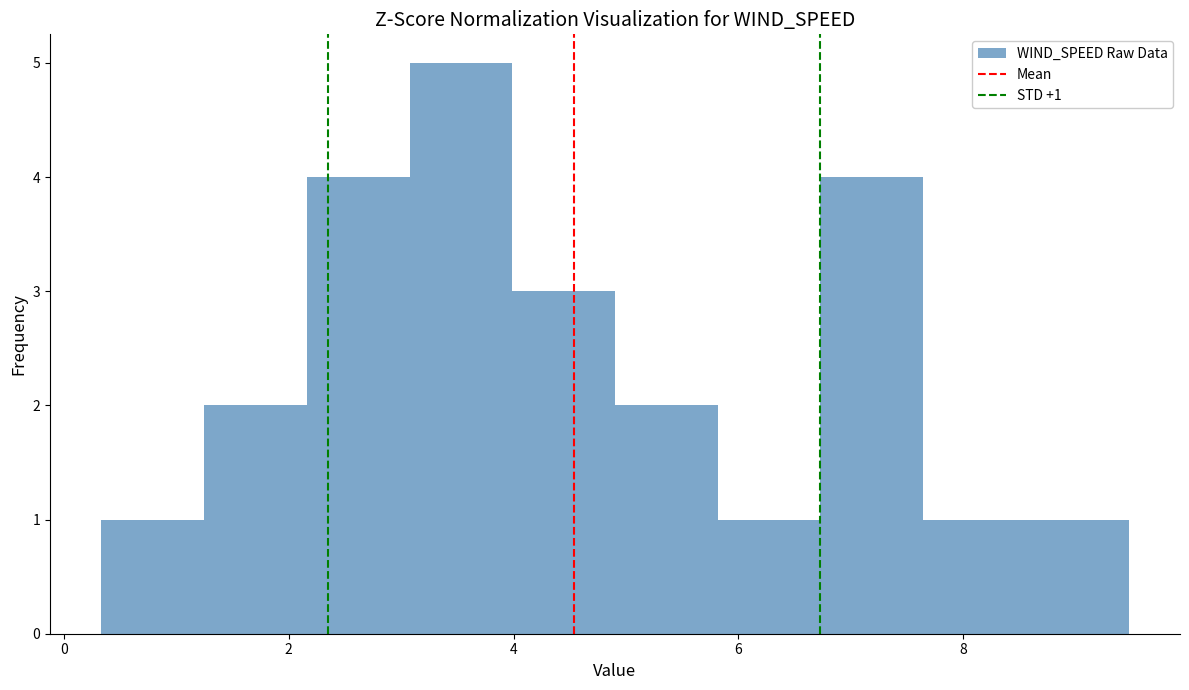

Over which range of the x-axis is the bar tallest?

3.0 to 4.0